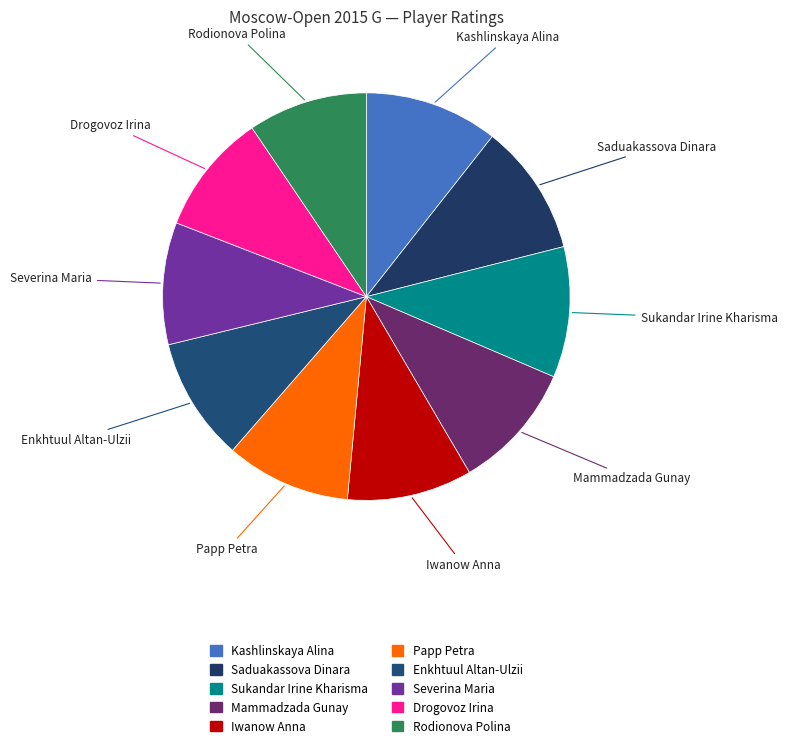

What is the ratio of the value at Mammadzada Gunay to the value at Sukandar Irine Kharisma?

1.0